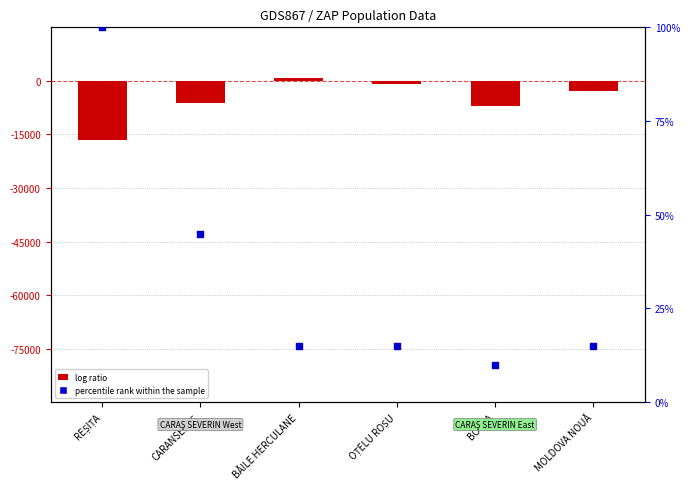

Which series contains the highest Y value?

log ratio